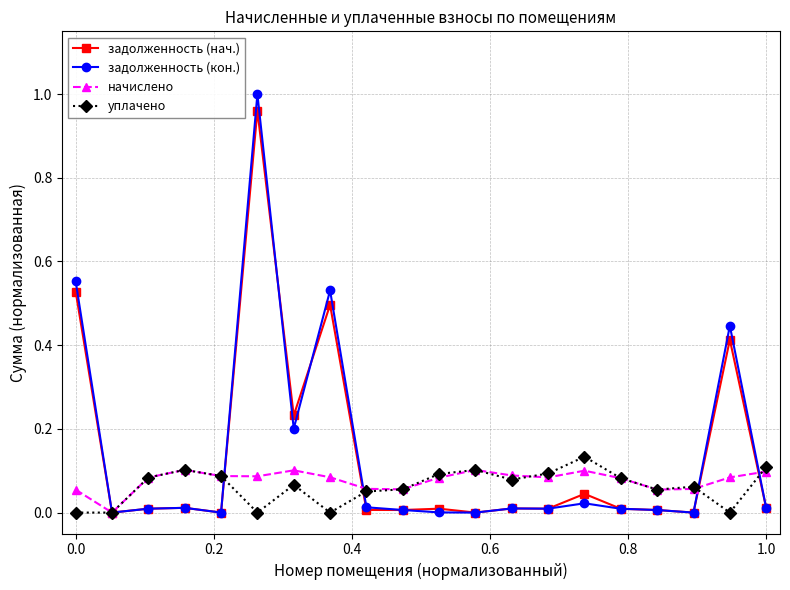

True or false: задолженность (нач.) has more than 0 points higher than both neighbors.

True